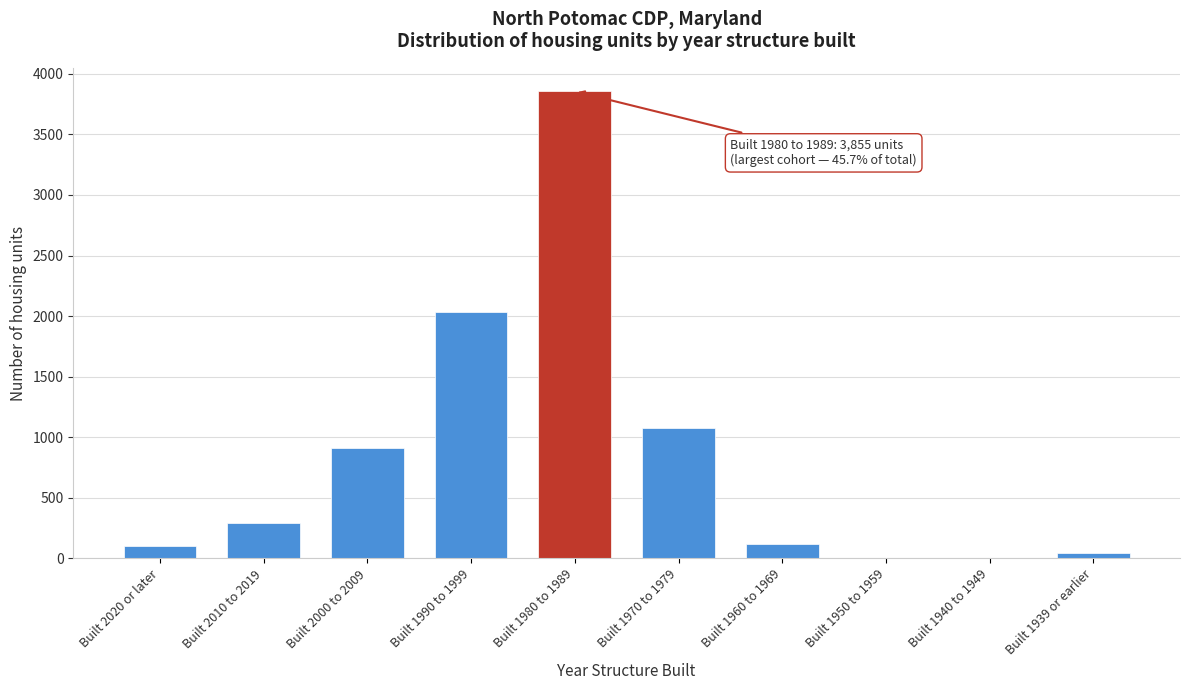

True or false: the data shows 6 at Built 1940 to 1949.

True